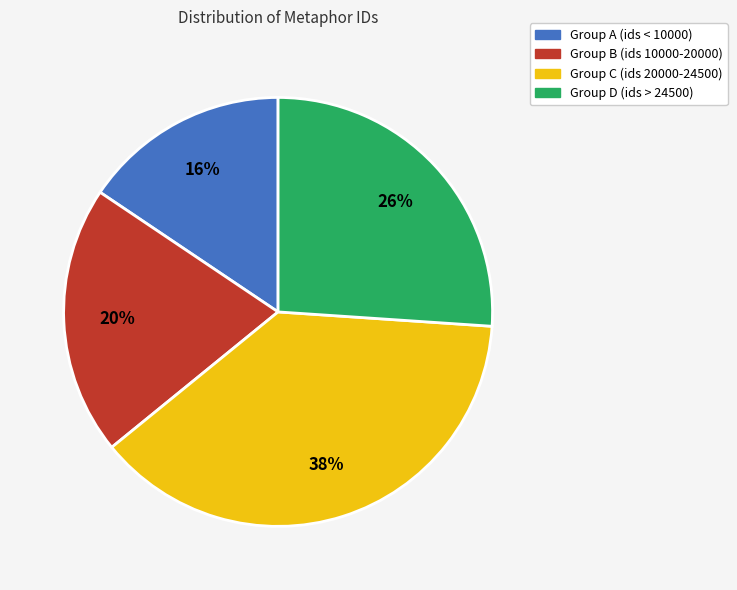

How many slices are in this pie chart?

4